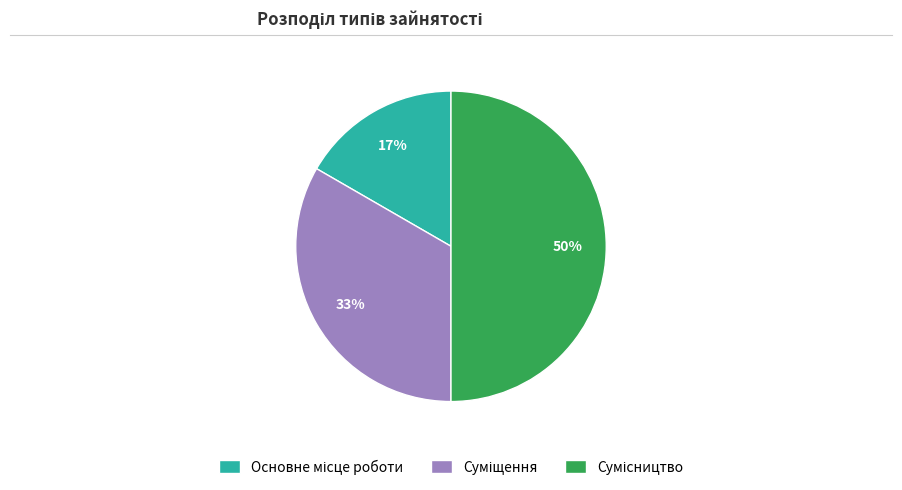

To the nearest percent, what is the difference between the largest and smallest slice percentages?

33%